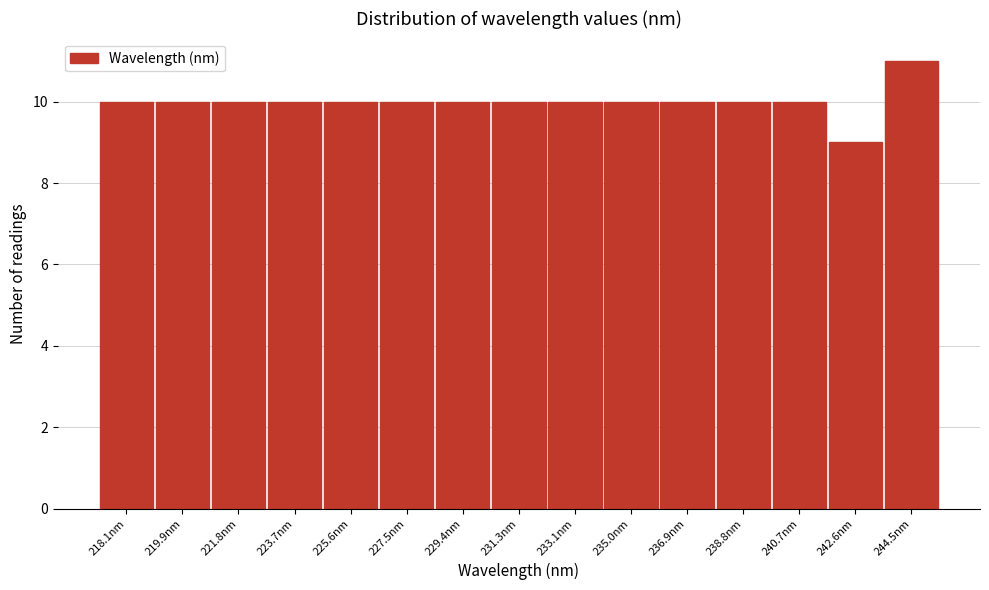

Reading left to right, list all the values displayed in this chart.

10	10	10	10	10	10	10	10	10	10	10	10	10	9	11